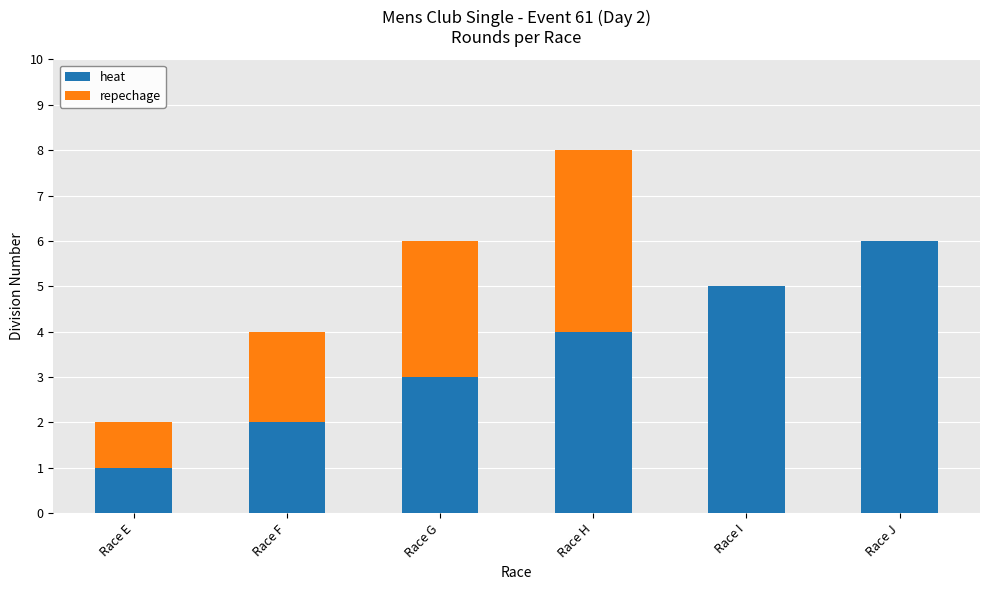

What is the total value across all series at Race E?

2